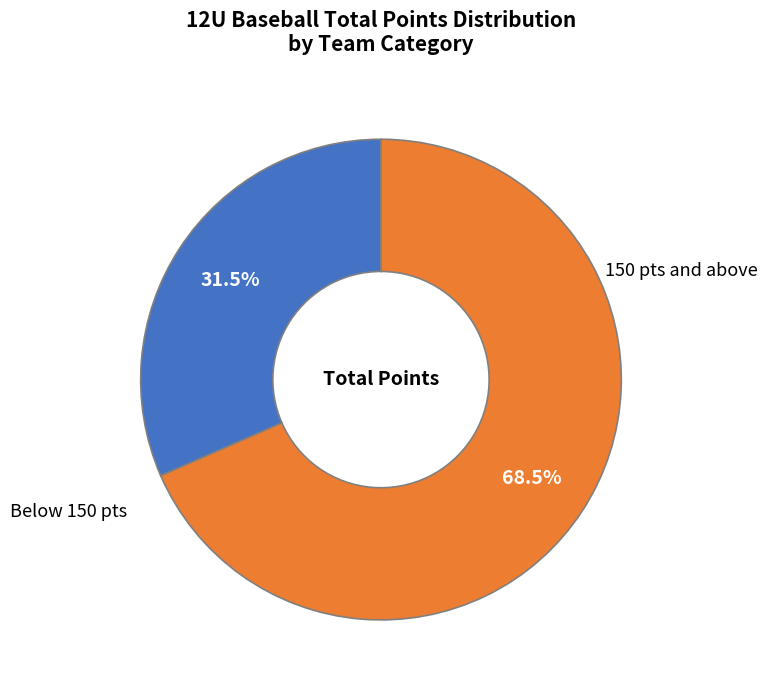

Does any single category account for the majority?

Yes